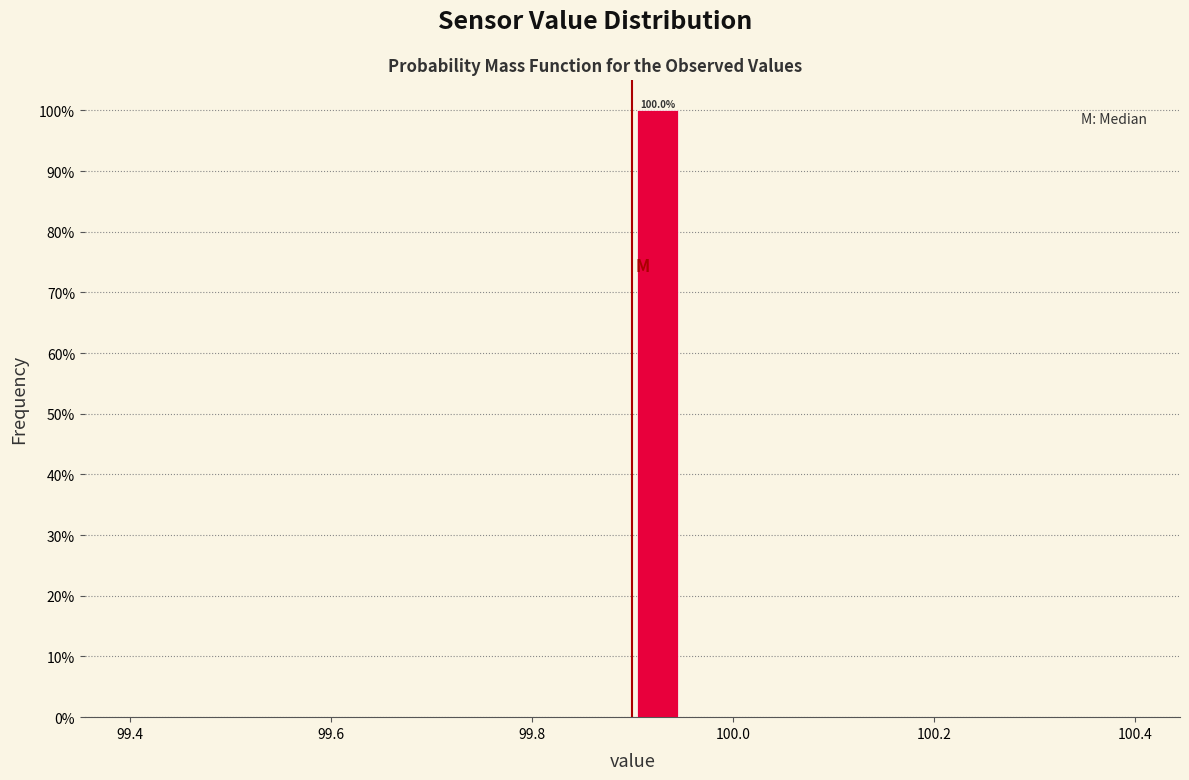

Around what value on the x-axis is the tallest bar? Give the approximate position of its centre, as read against the axis.

99.92